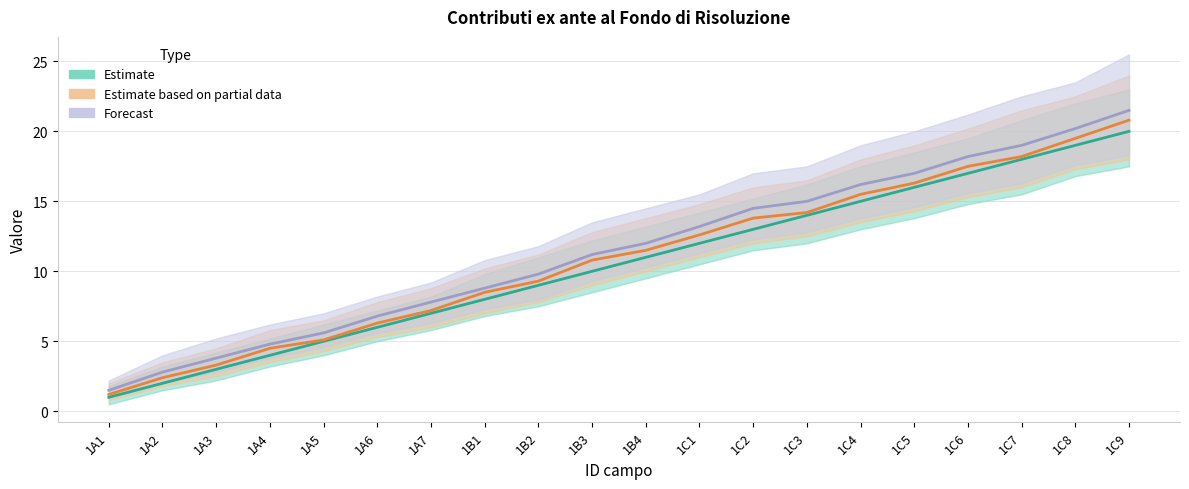

Reading left to right, list all the values displayed in this chart.

Estimate: 1A1=1.0	1A2=2.0	1A3=3.0	1A4=4.0	1A5=5.0	1A6=6.0	1A7=7.0	1B1=8.0	1B2=9.0	1B3=10.0	1B4=11.0	1C1=12.0	1C2=13.0	1C3=14.0	1C4=15.0	1C5=16.0	1C6=17.0	1C7=18.0	1C8=19.0	1C9=20.0
Estimate based on partial data: 1A1=1.2	1A2=2.4	1A3=3.3	1A4=4.5	1A5=5.1	1A6=6.3	1A7=7.2	1B1=8.5	1B2=9.3	1B3=10.8	1B4=11.5	1C1=12.6	1C2=13.8	1C3=14.2	1C4=15.5	1C5=16.3	1C6=17.5	1C7=18.2	1C8=19.5	1C9=20.8
Forecast: 1A1=1.5	1A2=2.8	1A3=3.8	1A4=4.8	1A5=5.6	1A6=6.8	1A7=7.8	1B1=8.8	1B2=9.8	1B3=11.2	1B4=12.0	1C1=13.2	1C2=14.5	1C3=15.0	1C4=16.2	1C5=17.0	1C6=18.2	1C7=19.0	1C8=20.2	1C9=21.5